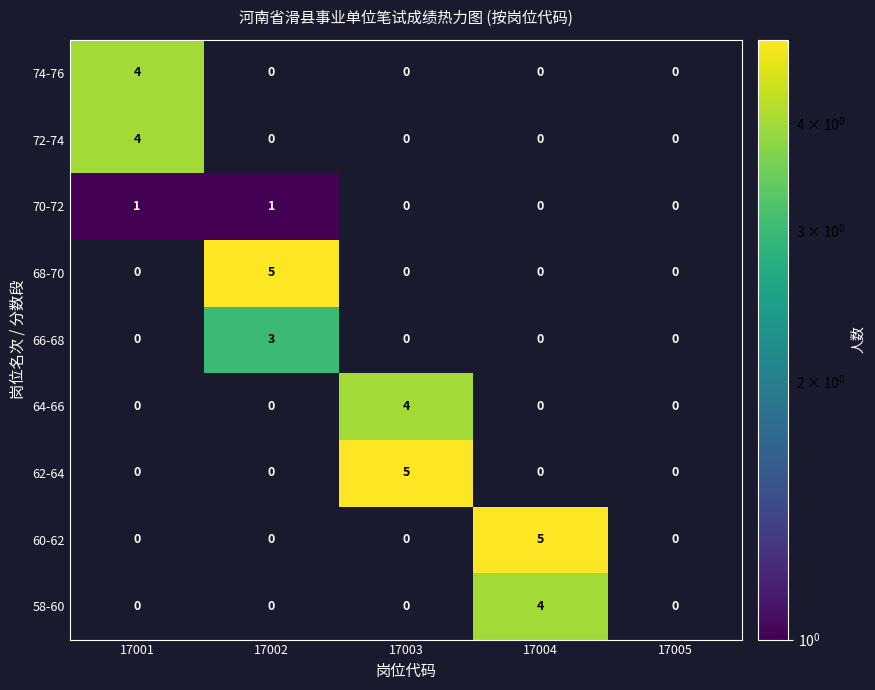

Is the value of 66-68 at 17002 greater than the value of 70-72 at 17003?

Yes